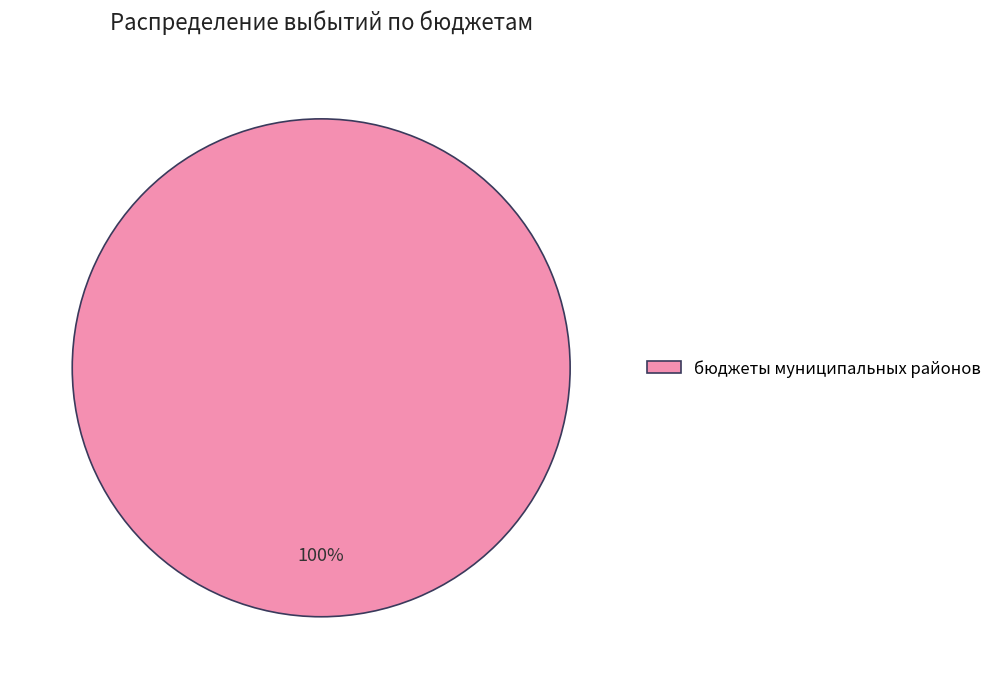

Is it true that бюджеты муниципальных районов is 100% of the pie?

True